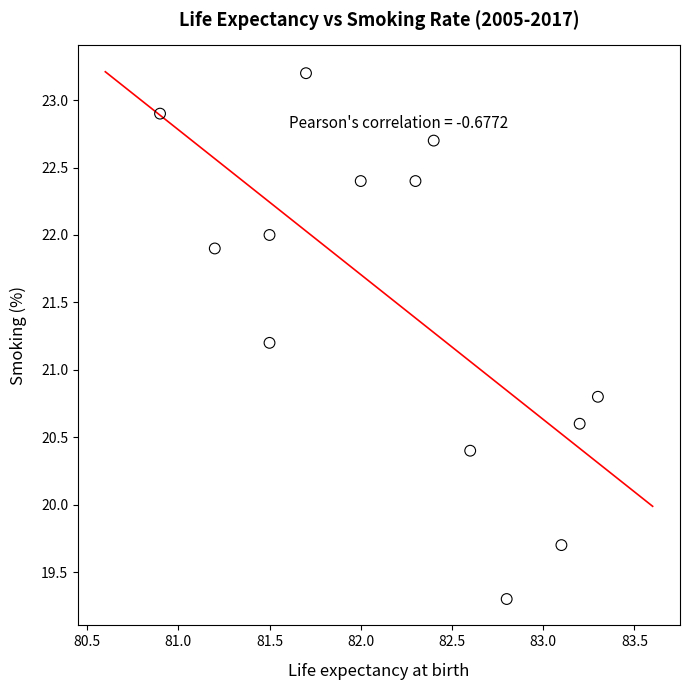

What is the range of Y values (max minus min)?

3.9